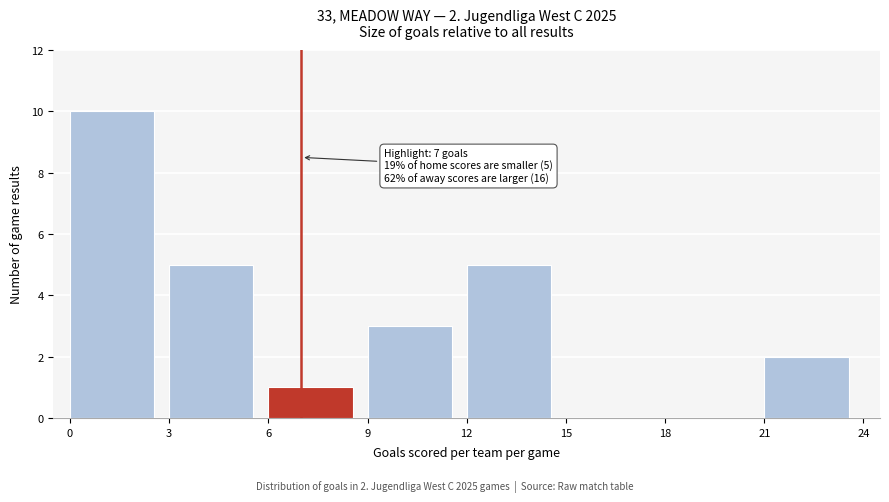

Which range on the x-axis has the tallest bar?

0 to 3